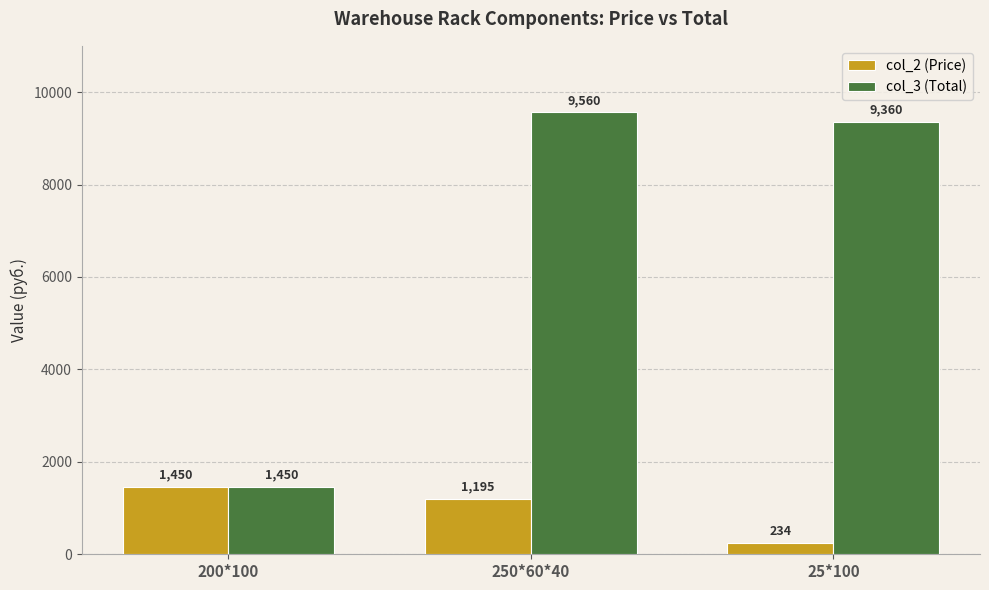

How many series are shown in this chart?

2